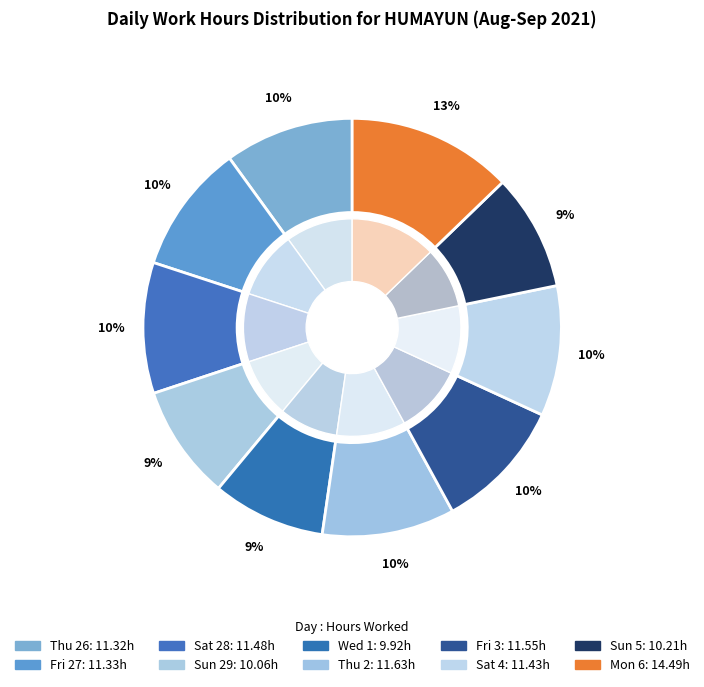

Is the sum of Wed 1 and Fri 3 greater than half?

No